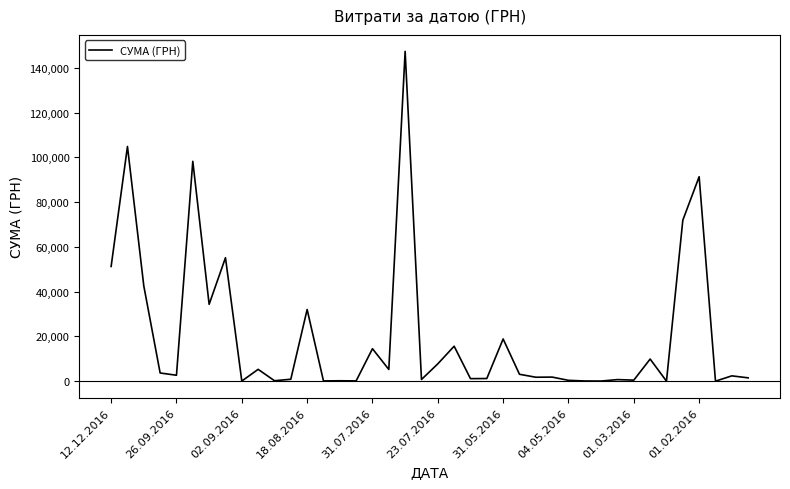

What is the maximum value shown in the chart?

147397.0